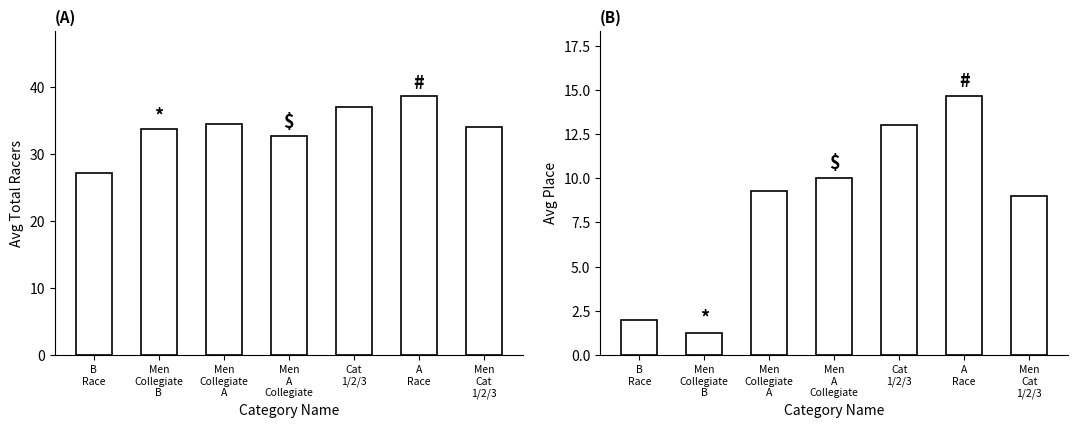

What is the minimum value shown in the chart?

1.2